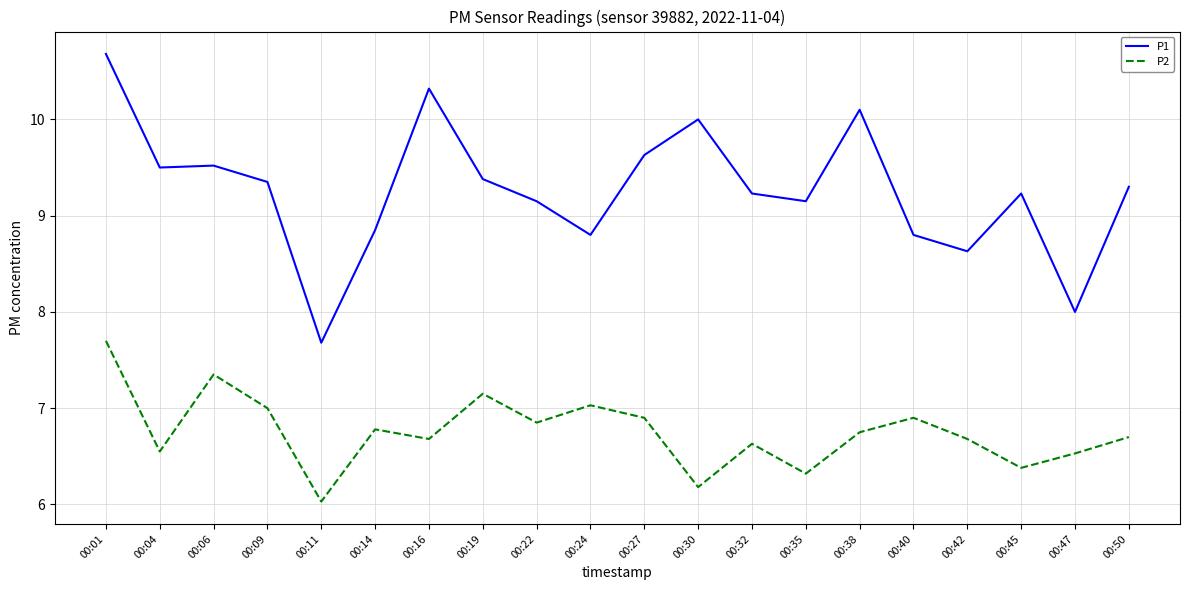

Where is P2 nearest to the value 6?

00:11